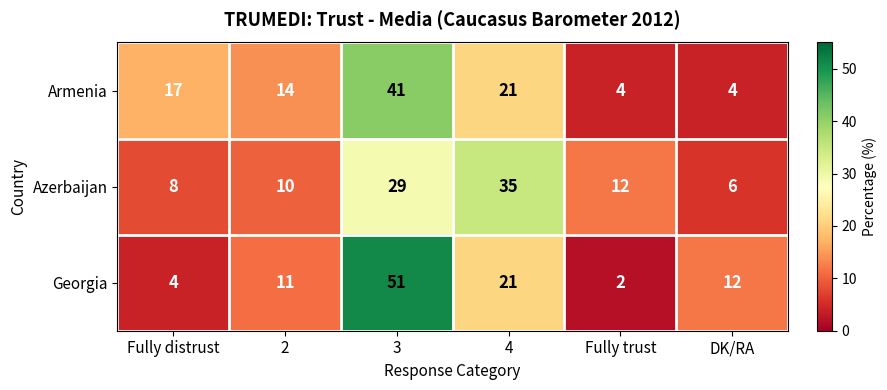

How many data points in Azerbaijan are less than 12?

3